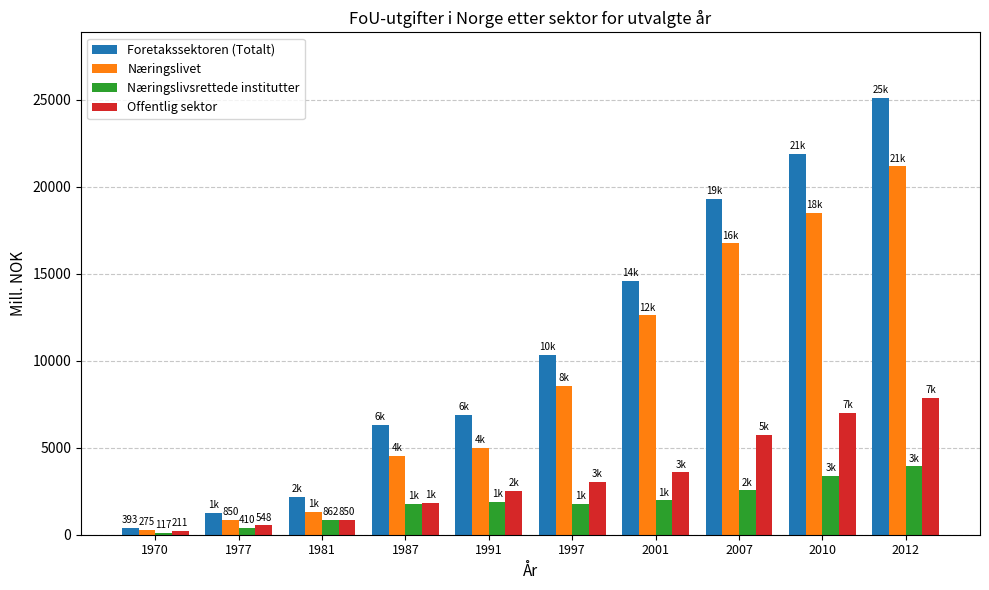

Which label corresponds to the largest value in the chart?

2012